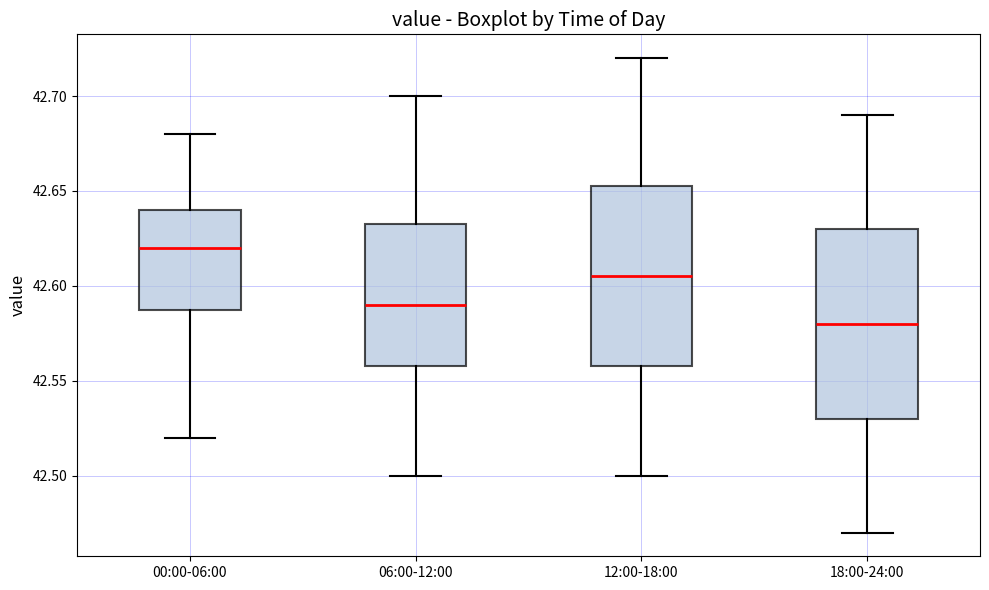

Reading left to right, read every box against the y-axis: the position of its median line, the range the box covers, and the ends of its whiskers. The values are not printed on the chart, so give them approximately, as read against the axis.

00:00-06:00: median 42.620, box 42.590 to 42.640, whiskers 42.520 to 42.680
06:00-12:00: median 42.590, box 42.560 to 42.635, whiskers 42.500 to 42.700
12:00-18:00: median 42.605, box 42.560 to 42.655, whiskers 42.500 to 42.720
18:00-24:00: median 42.580, box 42.530 to 42.630, whiskers 42.470 to 42.690